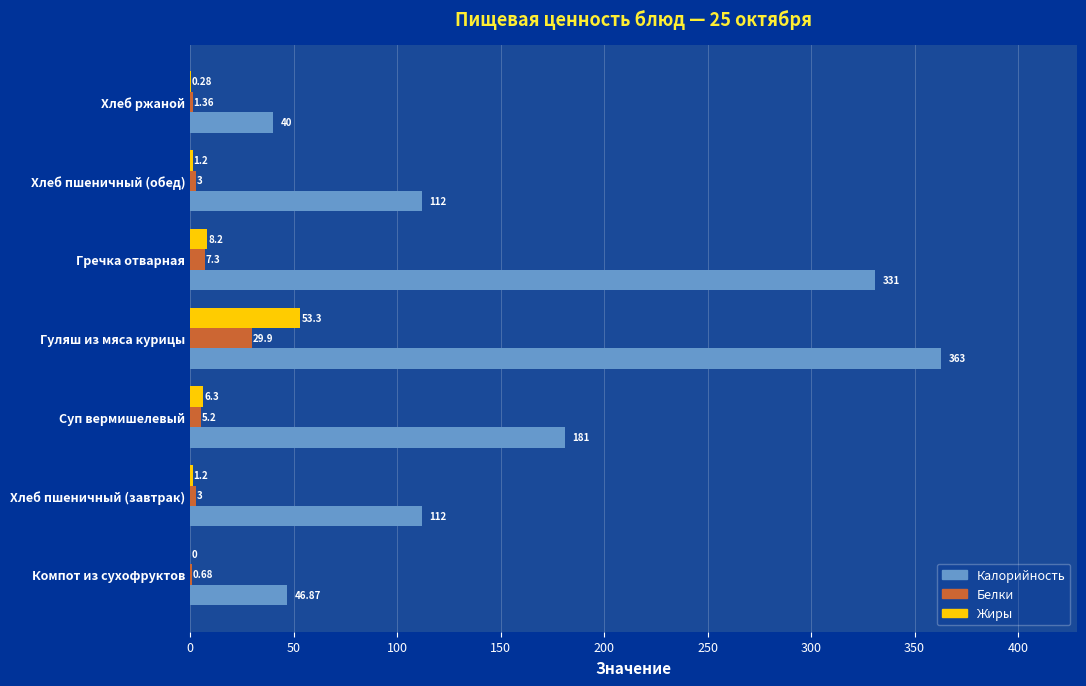

Which series has the largest total across all categories?

Калорийность